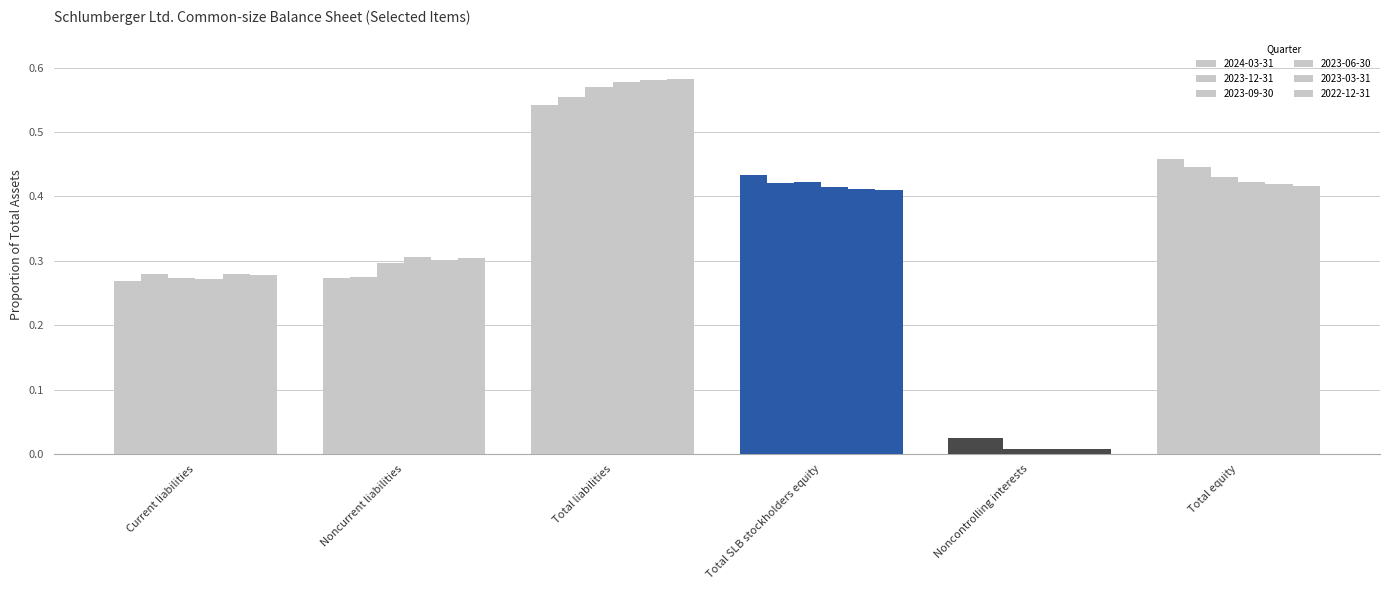

At Noncontrolling interests, list the series in order from largest to smallest.

2024-03-31, 2023-12-31, 2023-06-30, 2023-03-31, 2023-09-30, 2022-12-31